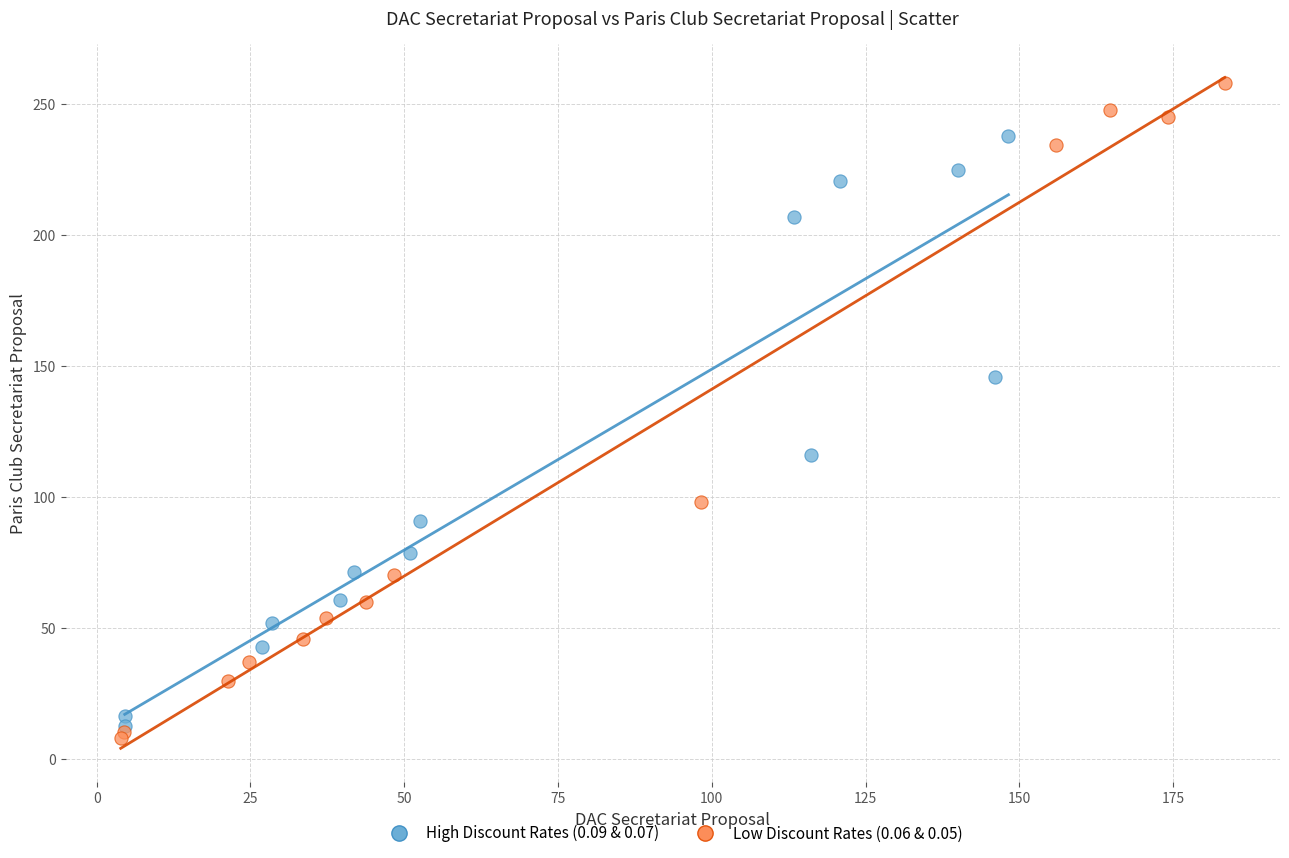

Which series has the widest spread of Y values?

Low Discount Rates (0.06 & 0.05)